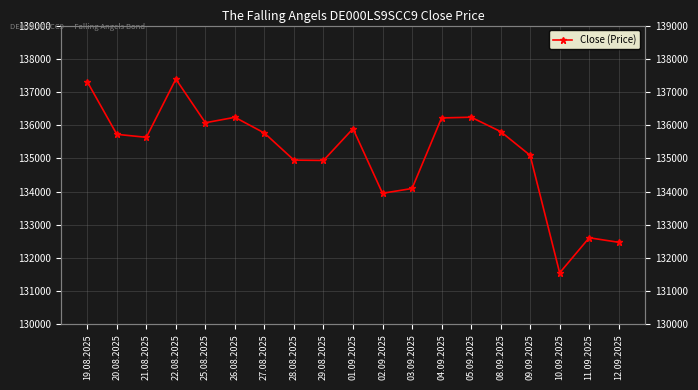

What is the difference between the values at 19.08.2025 and 28.08.2025?

2358